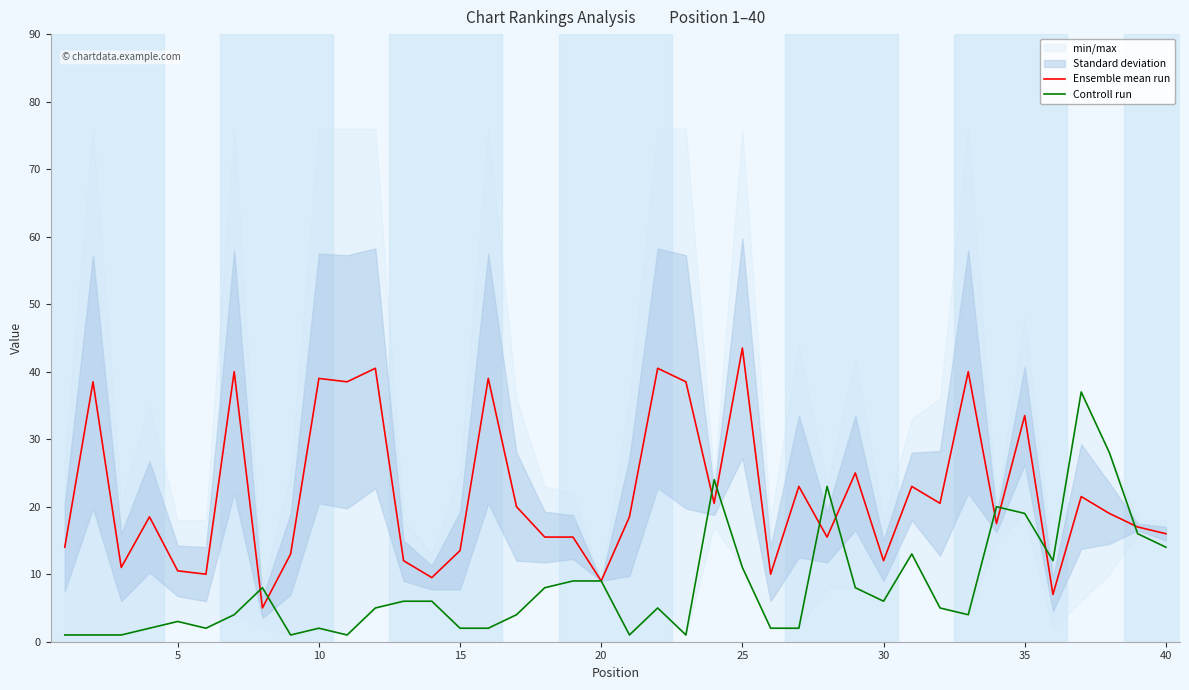

Reading left to right, list all the values displayed in this chart.

Ensemble mean run: 14.0	38.5	11.0	18.5	10.5	10.0	40.0	5.0	13.0	39.0	38.5	40.5	12.0	9.5	13.5	39.0	20.0	15.5	15.5	9.0	18.5	40.5	38.5	20.5	43.5	10.0	23.0	15.5	25.0	12.0	23.0	20.5	40.0	17.5	33.5	7.0	21.5	19.0	17.0	16.0
Controll run: 1.0	1.0	1.0	2.0	3.0	2.0	4.0	8.0	1.0	2.0	1.0	5.0	6.0	6.0	2.0	2.0	4.0	8.0	9.0	9.0	1.0	5.0	1.0	24.0	11.0	2.0	2.0	23.0	8.0	6.0	13.0	5.0	4.0	20.0	19.0	12.0	37.0	28.0	16.0	14.0